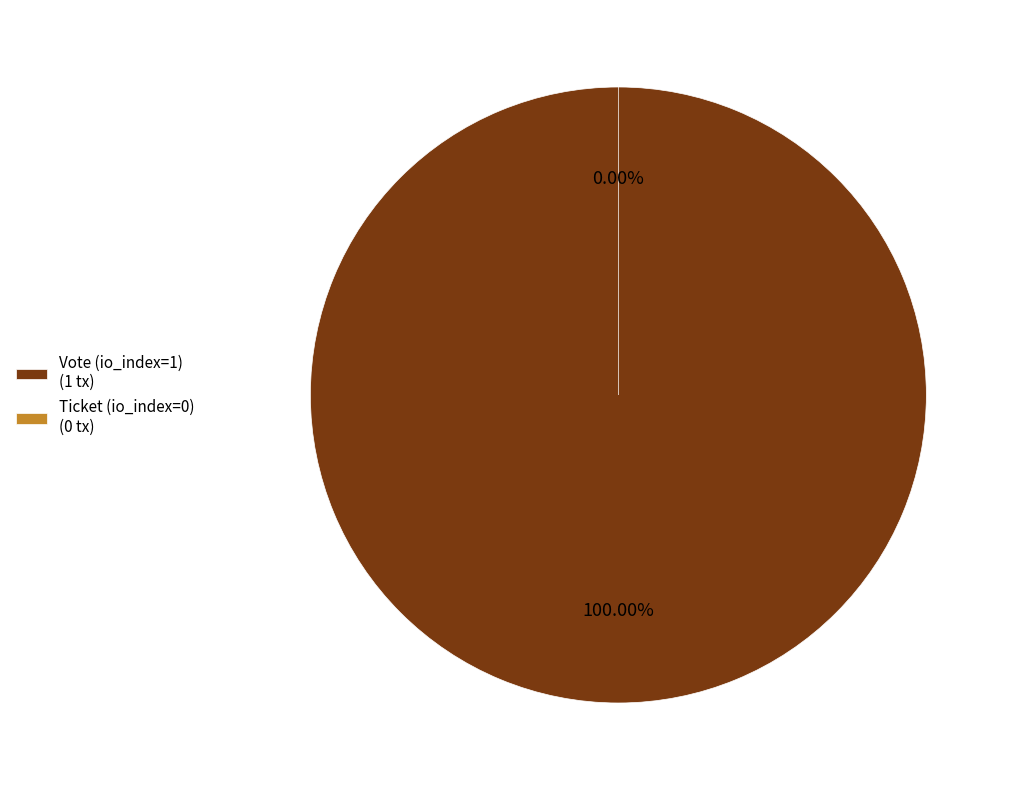

How many segments does this pie chart have?

2